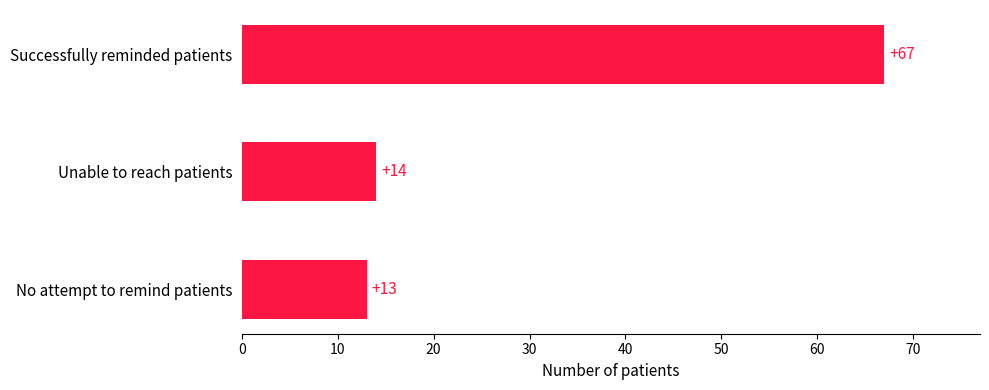

Reading top to bottom, extract all data points from this chart.

Successfully reminded patients=67	Unable to reach patients=14	No attempt to remind patients=13